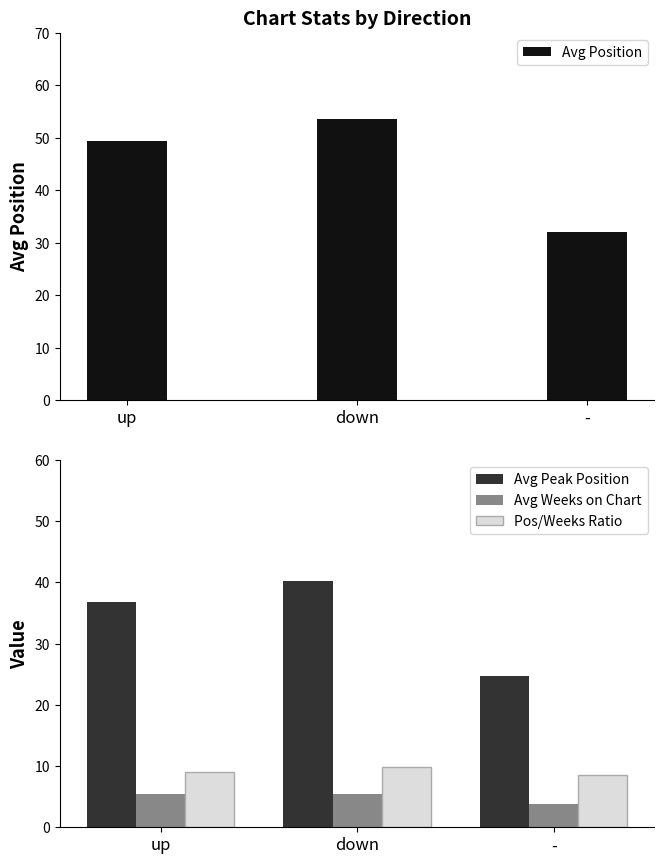

What is the average value of the Pos/Weeks Ratio series?

9.1